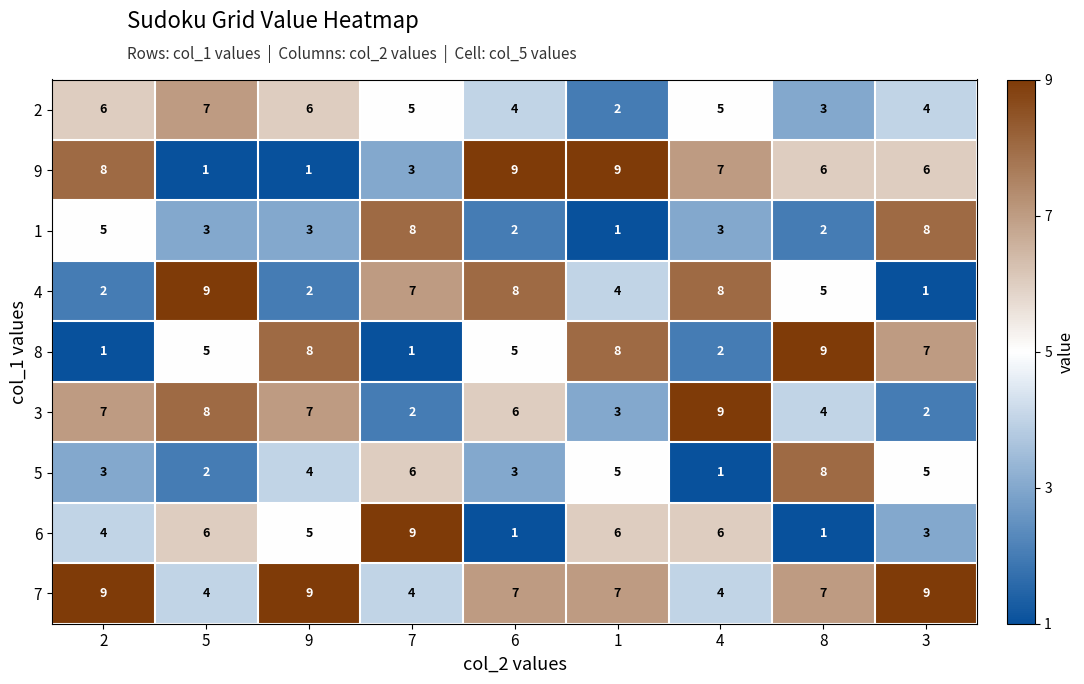

What is the sum of the 2 values at 1 and 7?

7